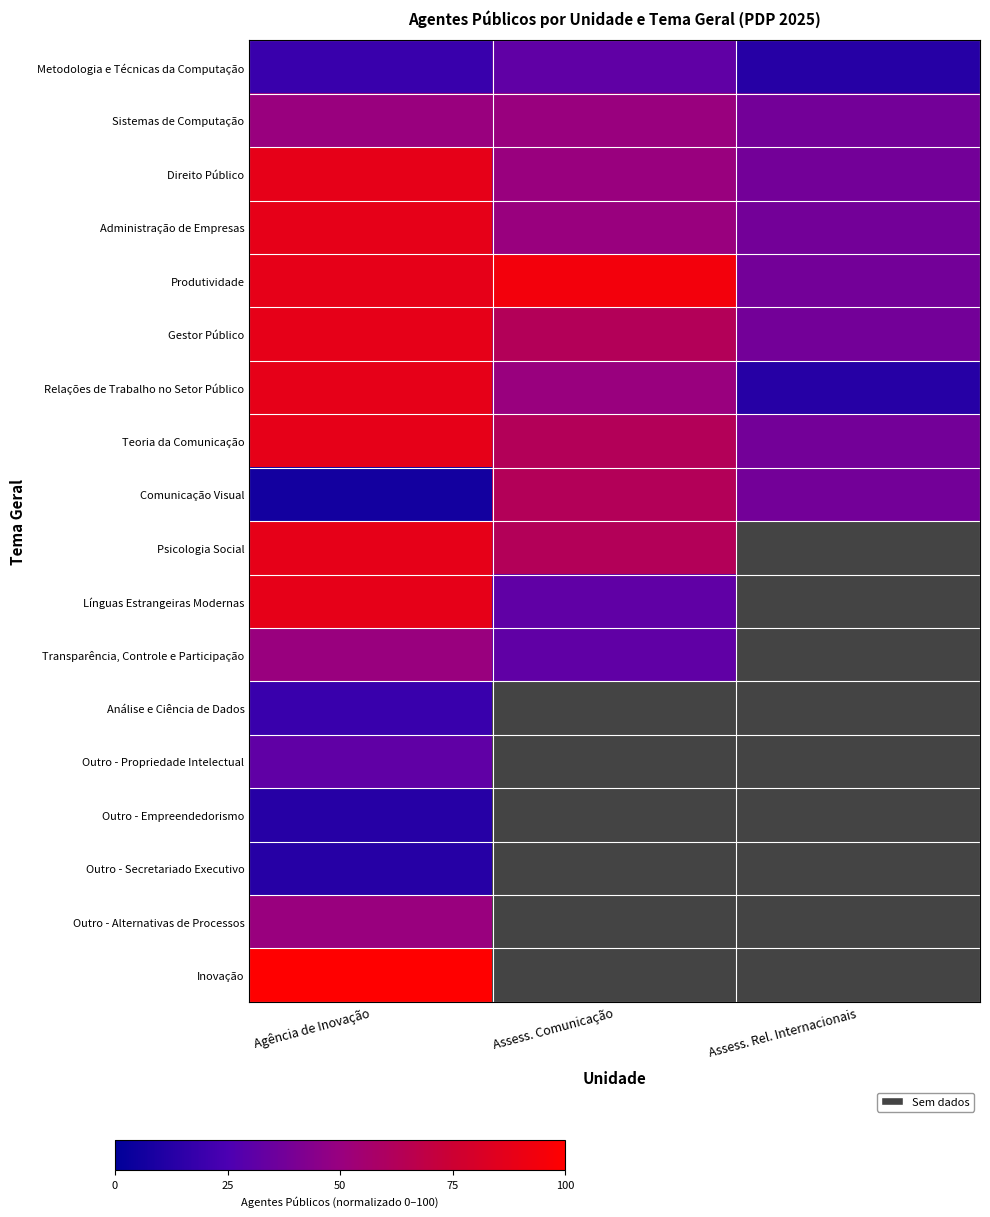

How many categories are shown in the chart?

3